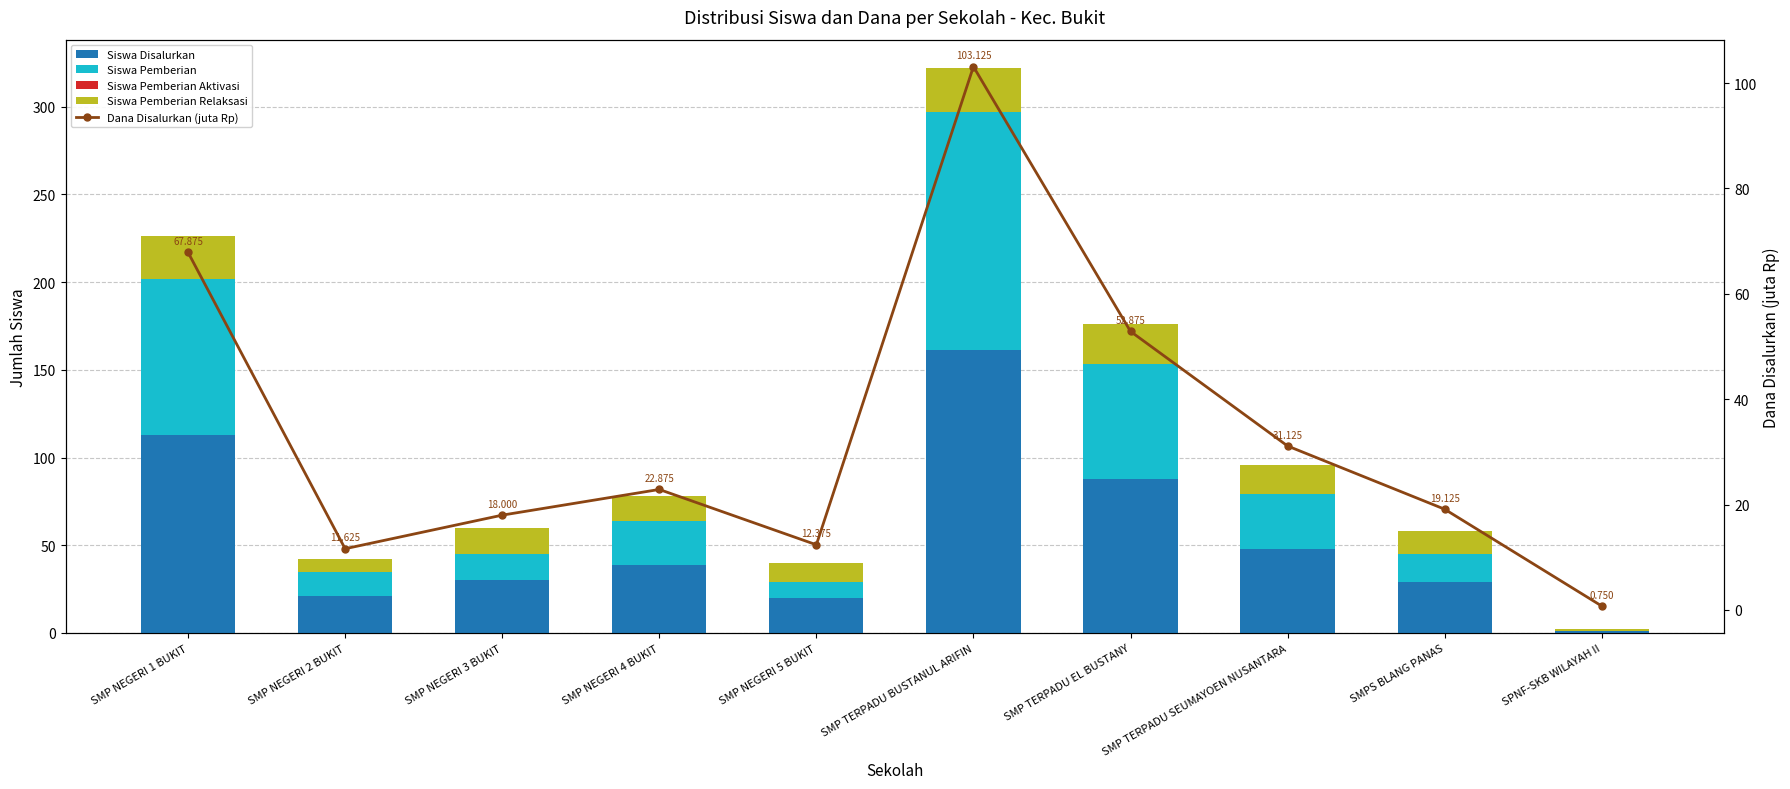

What is the maximum value for Siswa Disalurkan?

161.0